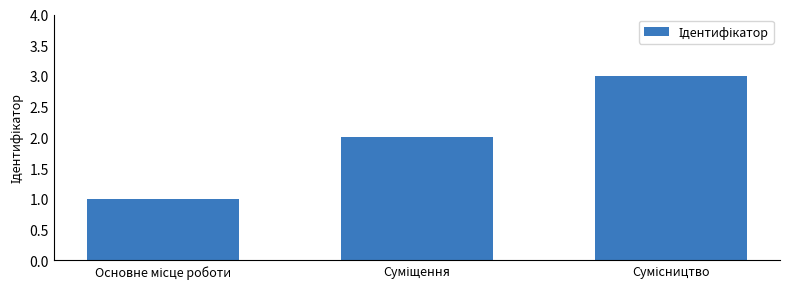

How many bars are there in total?

3